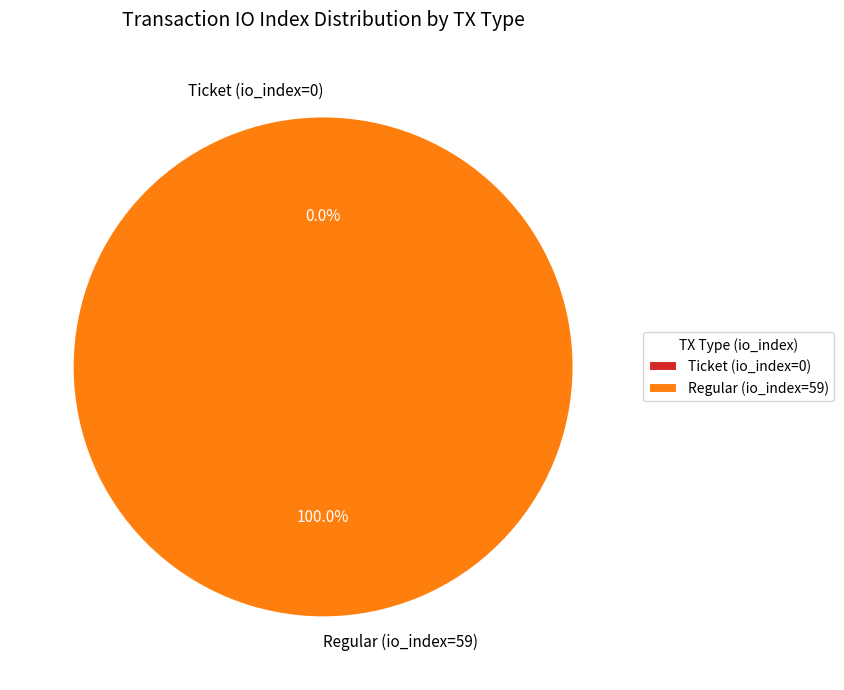

Which slice is the smallest?

Ticket (io_index=0)